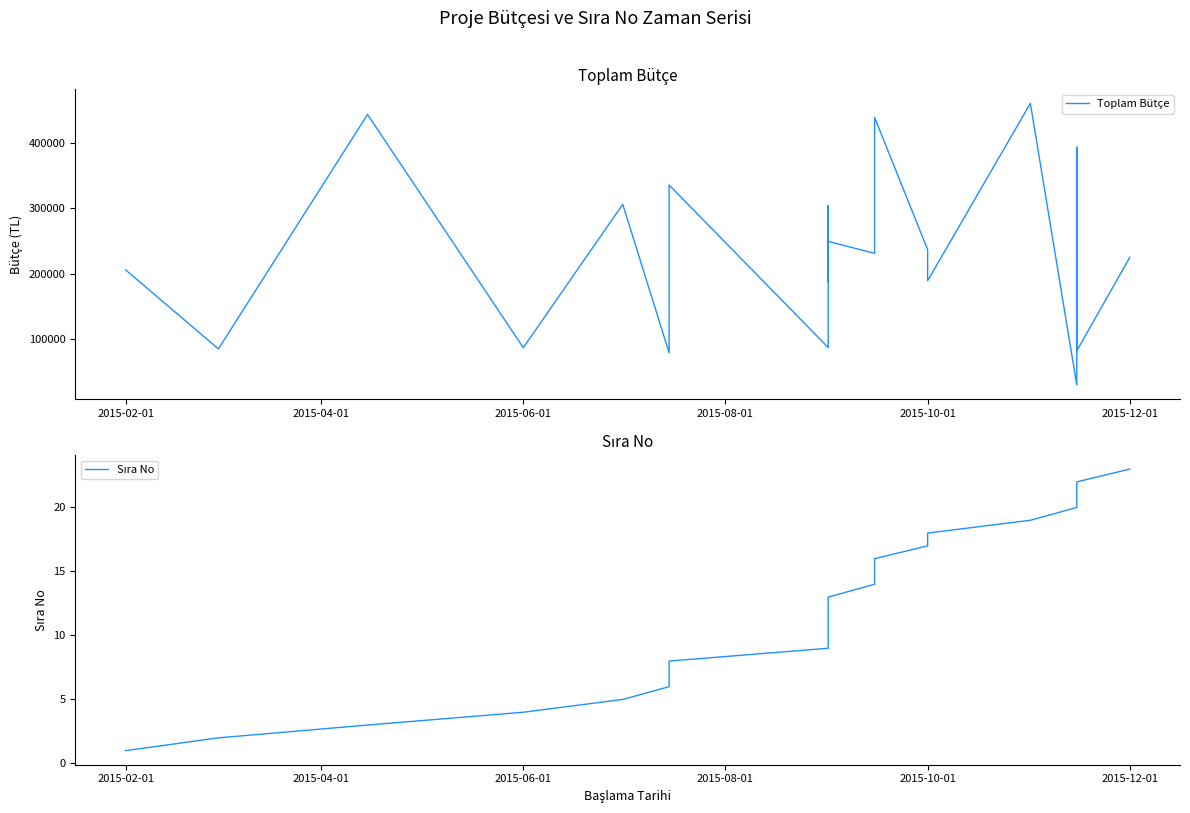

Between 16 and 2015-04-01, which is larger?

16